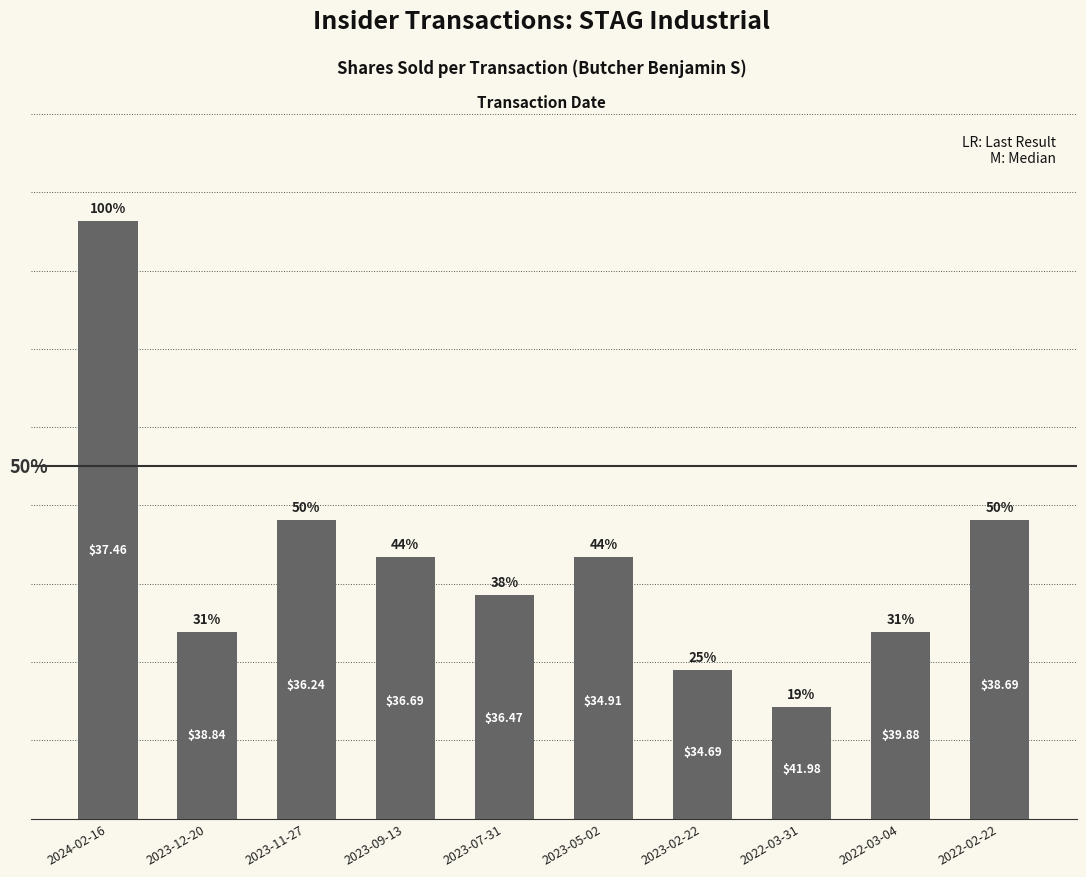

What is the ratio of the value at 2024-02-16 to the value at 2022-02-22?

2.0